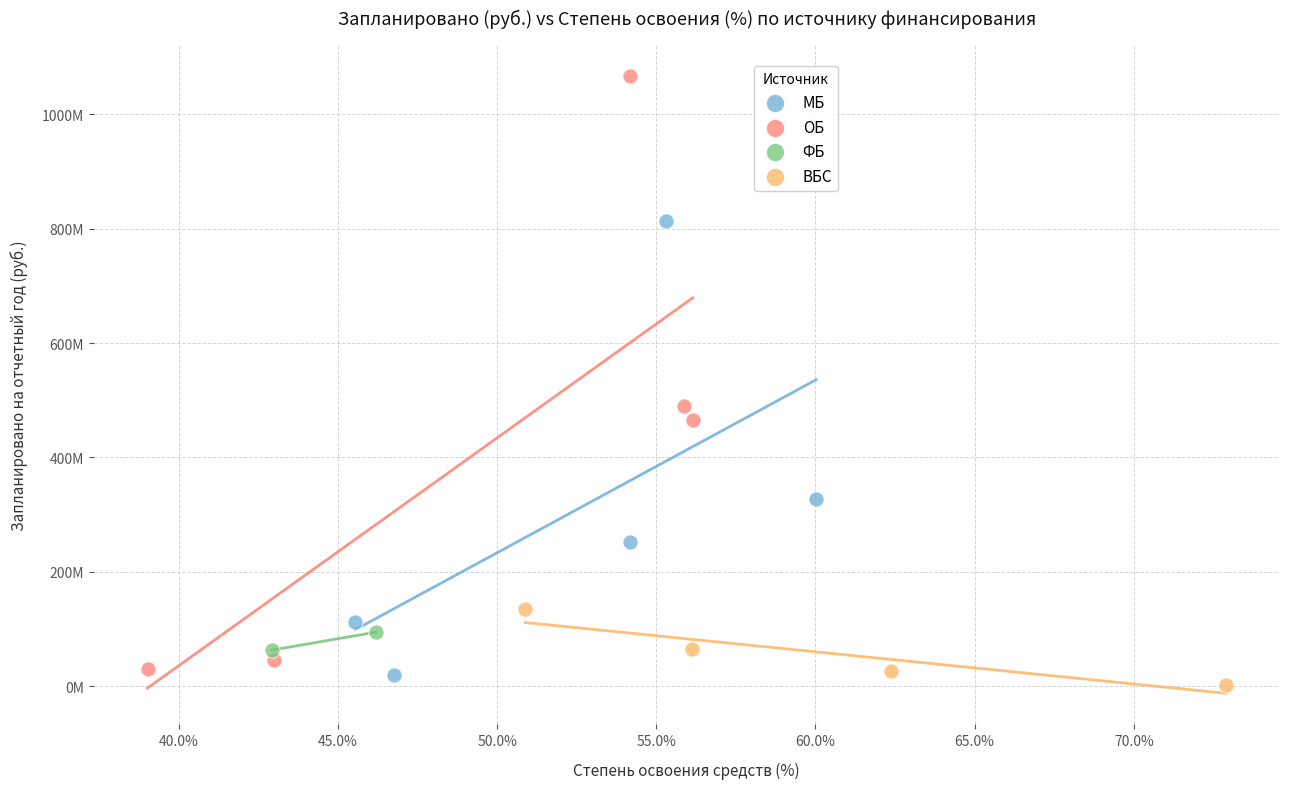

Which series reaches the maximum Y coordinate?

ОБ